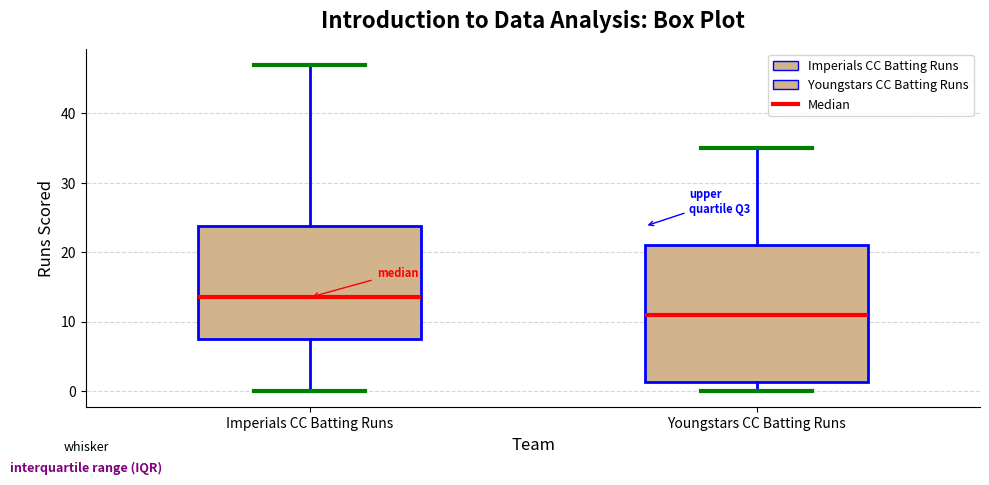

Which box's median line is the lowest?

Youngstars CC Batting Runs